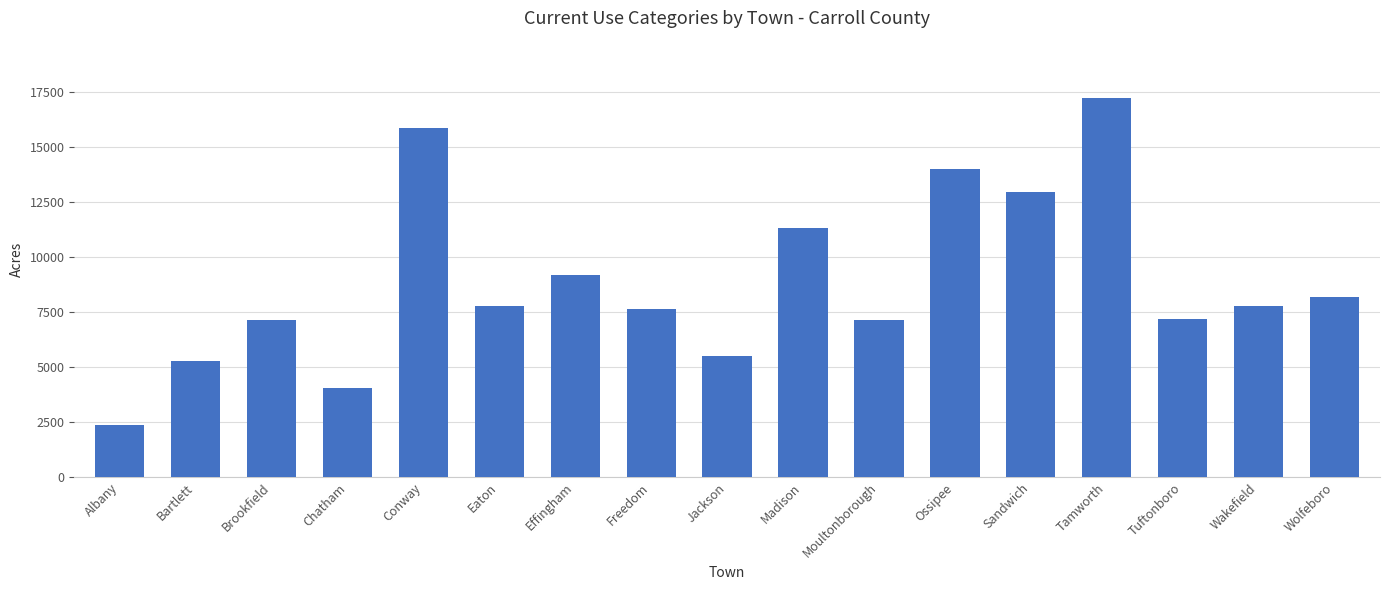

Which label corresponds to the largest value in the chart?

Tamworth